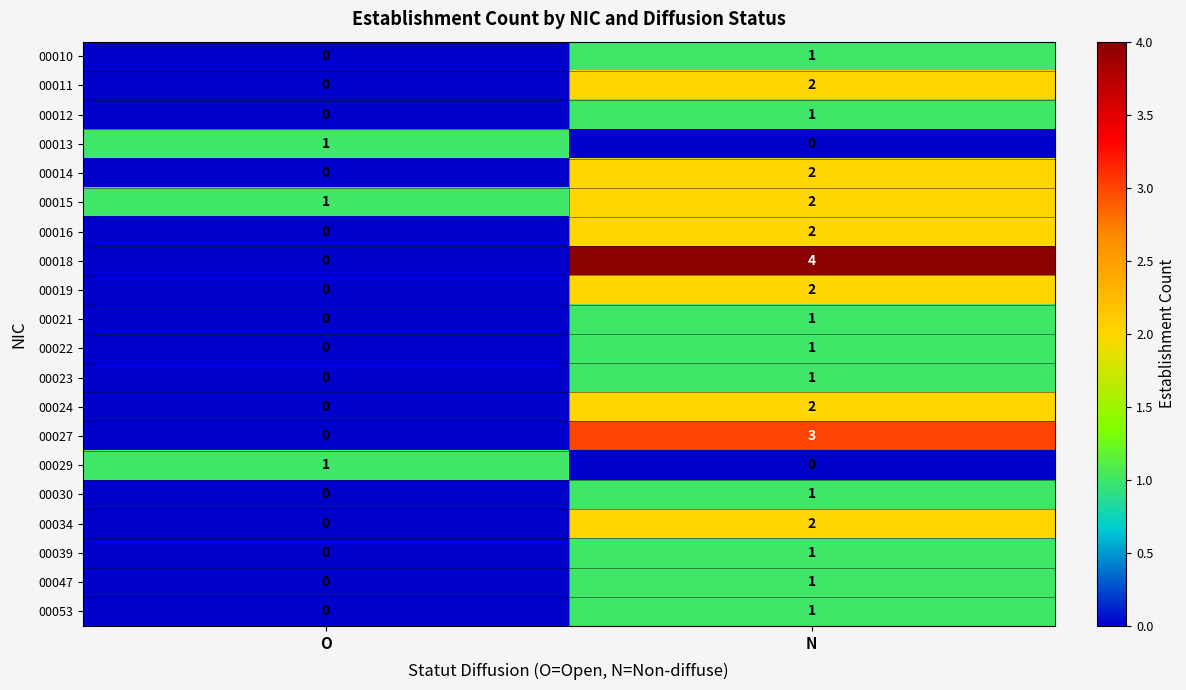

What is the difference between the 00018 values at O and N?

4